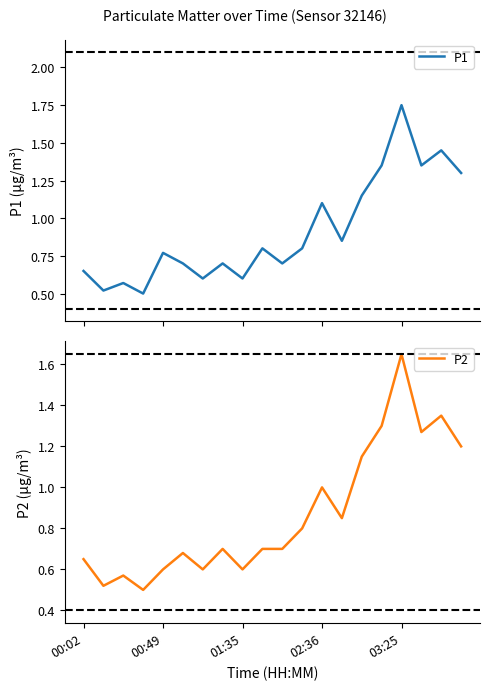

What is the sum of the P1 values at 15 and 5?

2.0